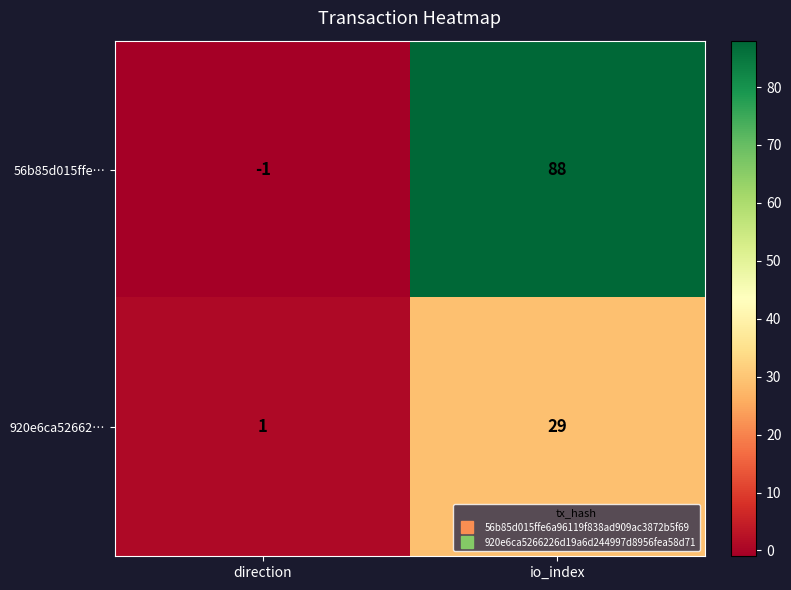

Reading left to right, transcribe all the data shown in this chart.

56b85d015ffe…: -1	88
920e6ca52662…: 1	29